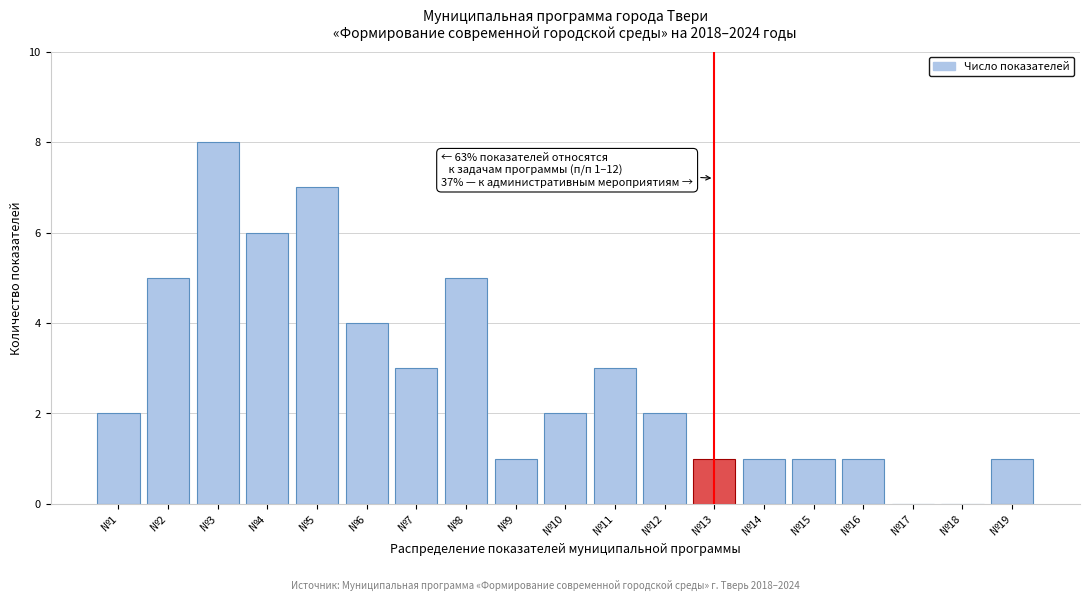

Reading right to left, extract all data points from this chart.

№19=1	№18=0	№17=0	№16=1	№15=1	№14=1	№13=1	№12=2	№11=3	№10=2	№9=1	№8=5	№7=3	№6=4	№5=7	№4=6	№3=8	№2=5	№1=2